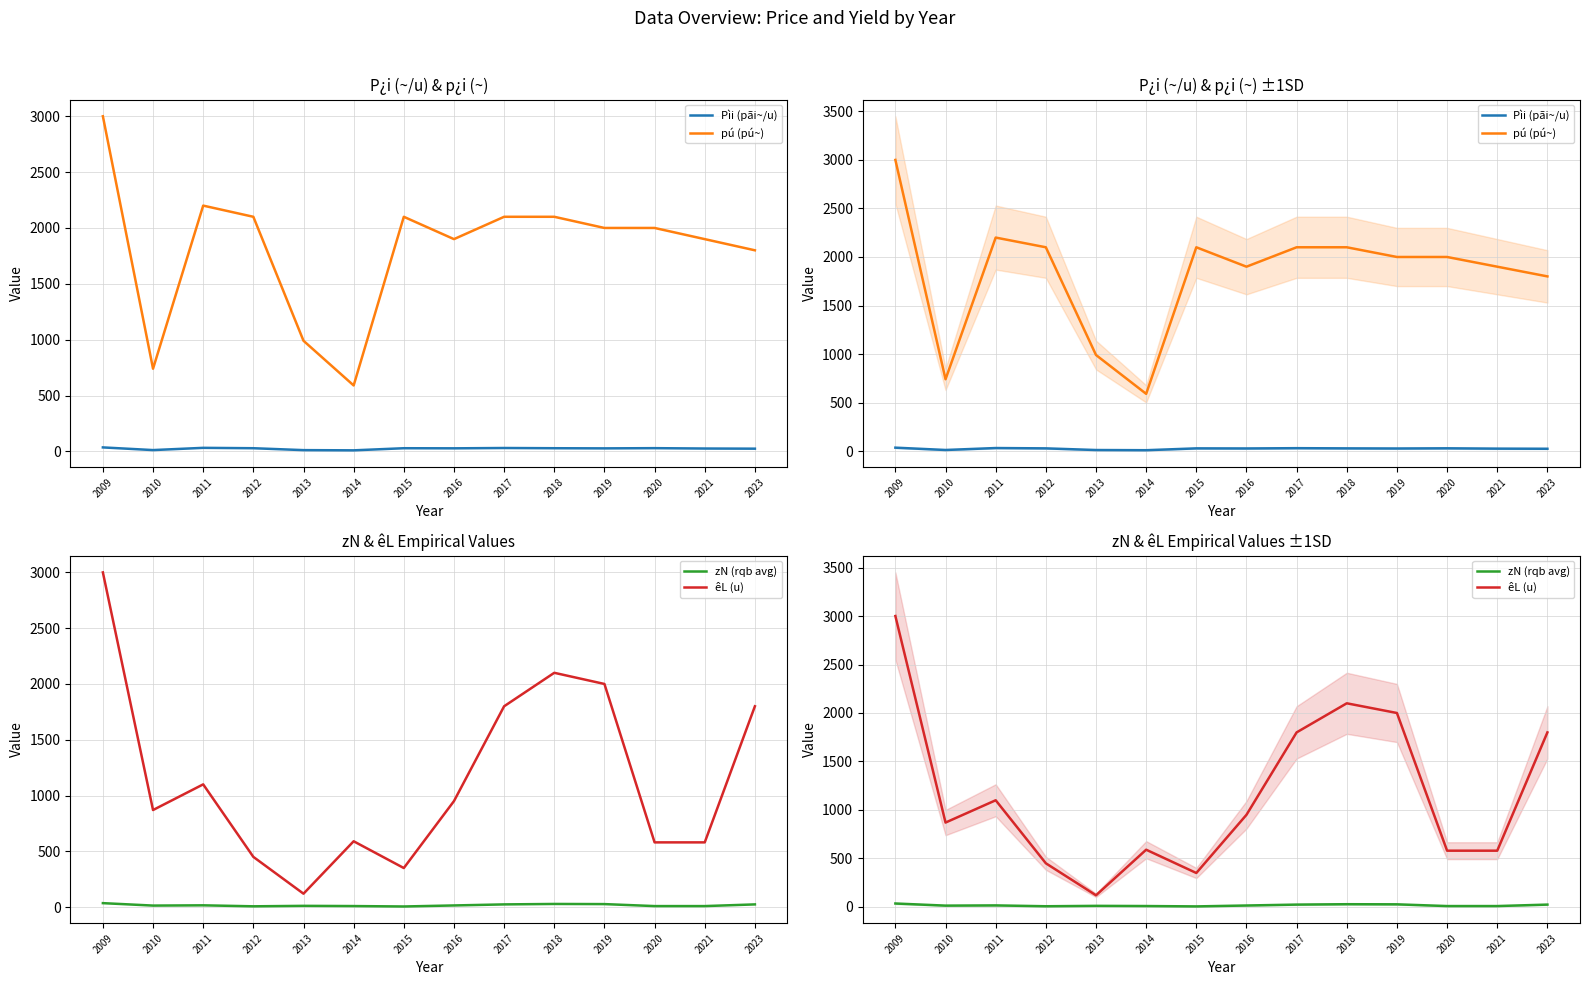

The pú (pú~) series shows 654.6 at 2017. True or false?

False